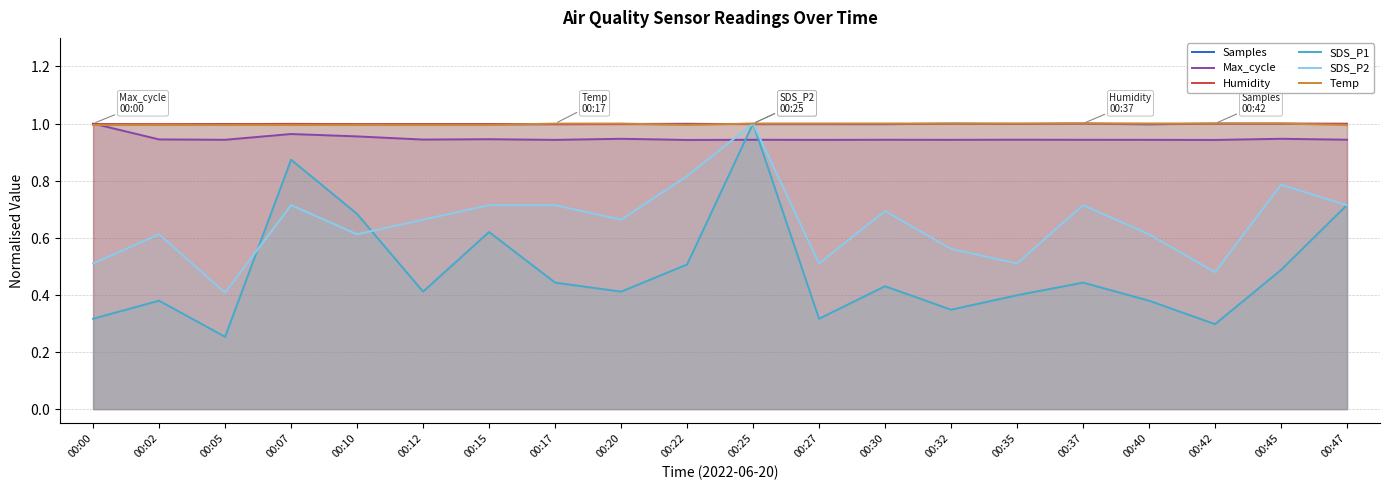

What is the value of the Max_cycle point at the 19th from the left?

0.9